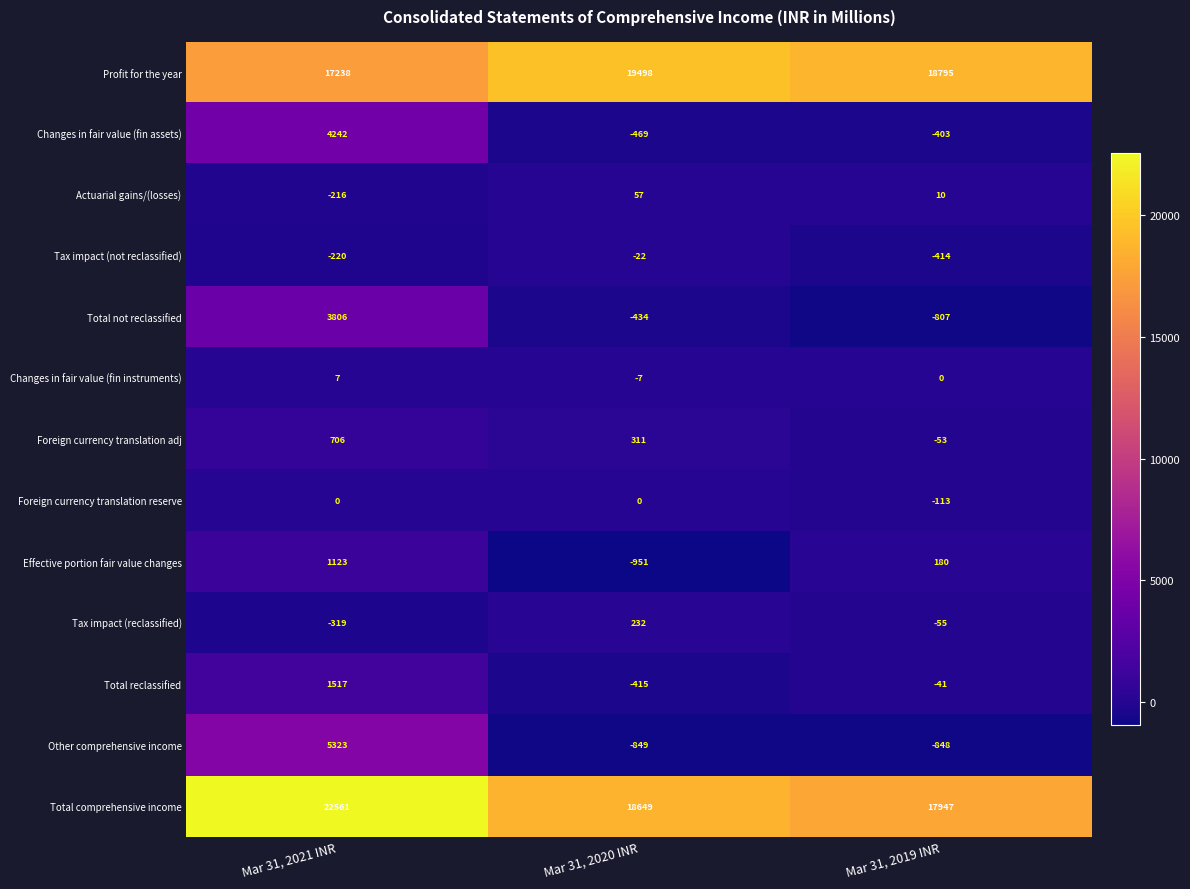

What is the maximum value shown in the chart?

22561